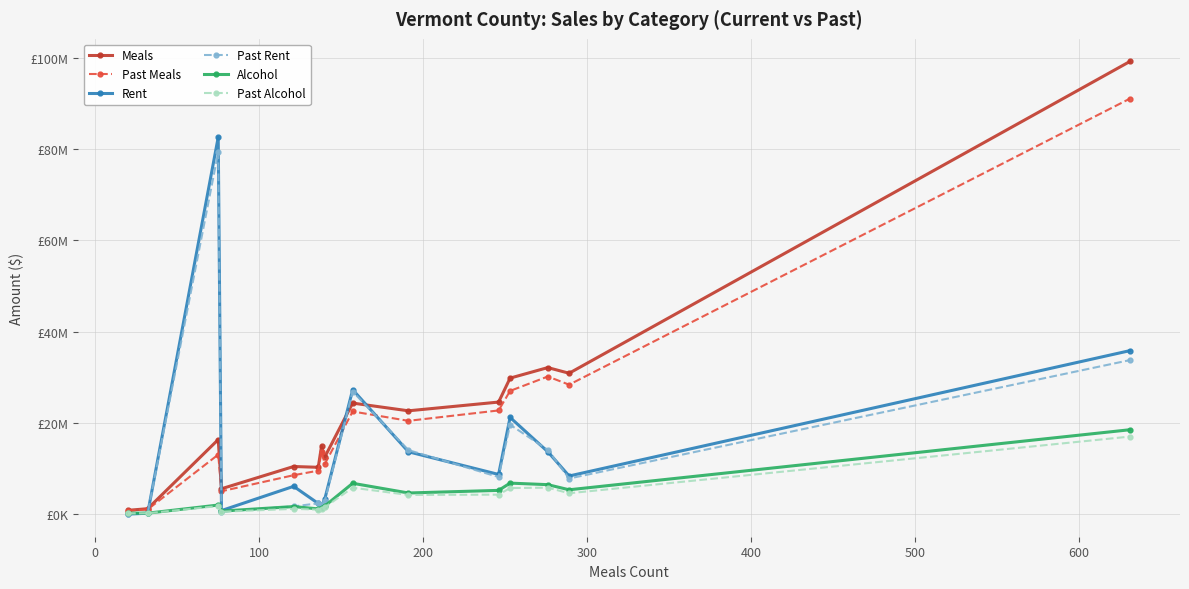

What is the difference between the maximum and minimum values in the Rent series?

82598746.3